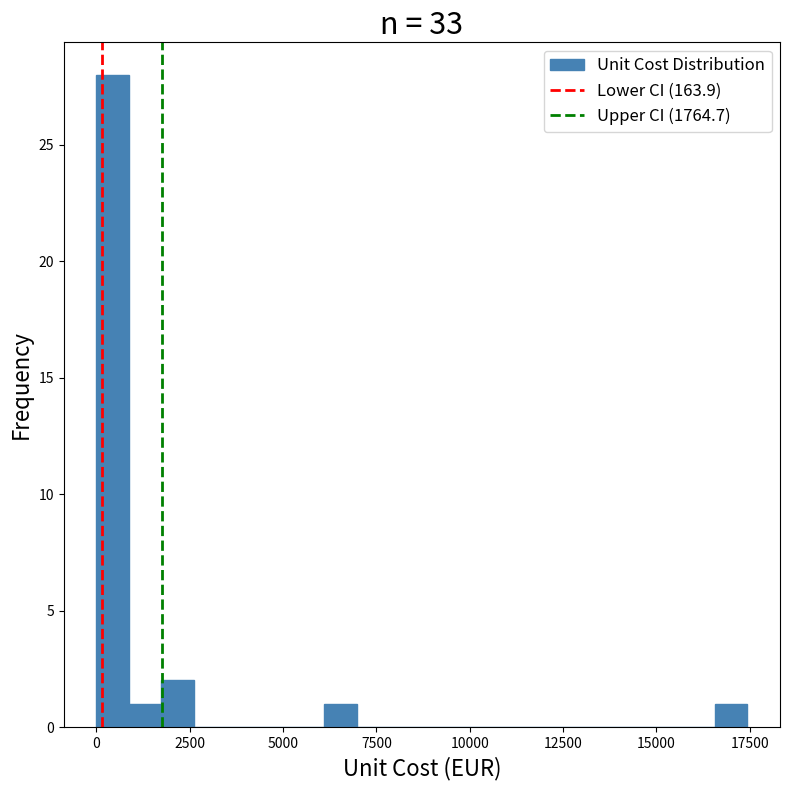

Around what value on the x-axis is the tallest bar? Give the approximate position of its centre, as read against the axis.

500